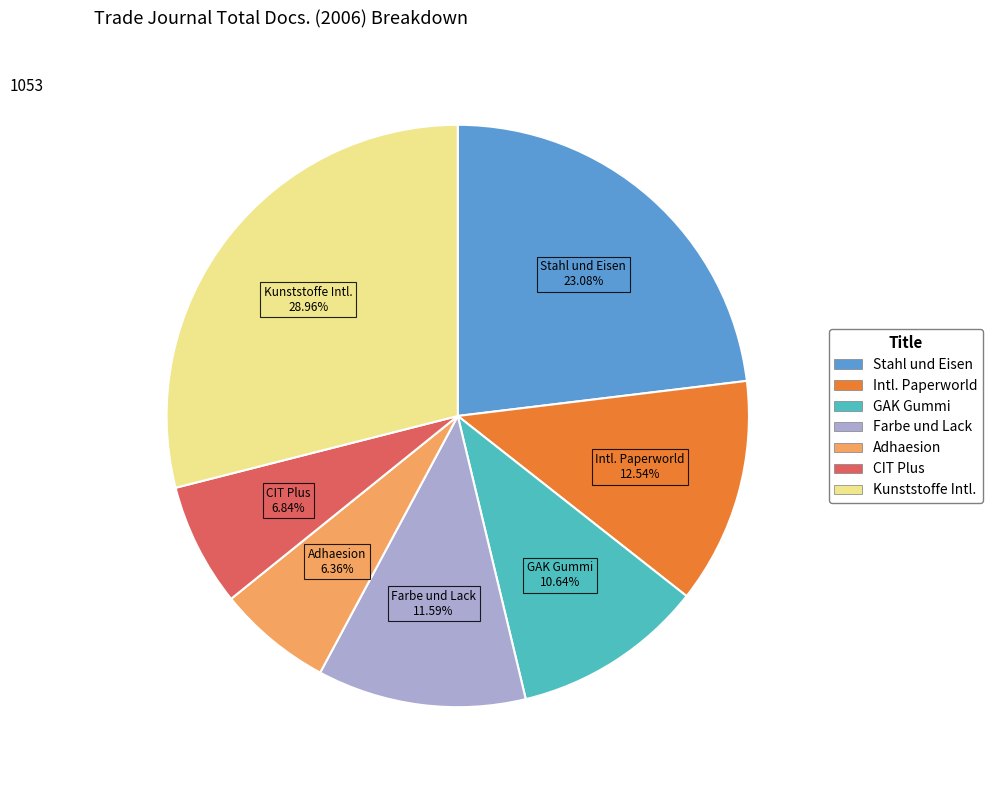

What is the ratio of the value at Farbe und Lack to the value at CIT Plus?

1.7